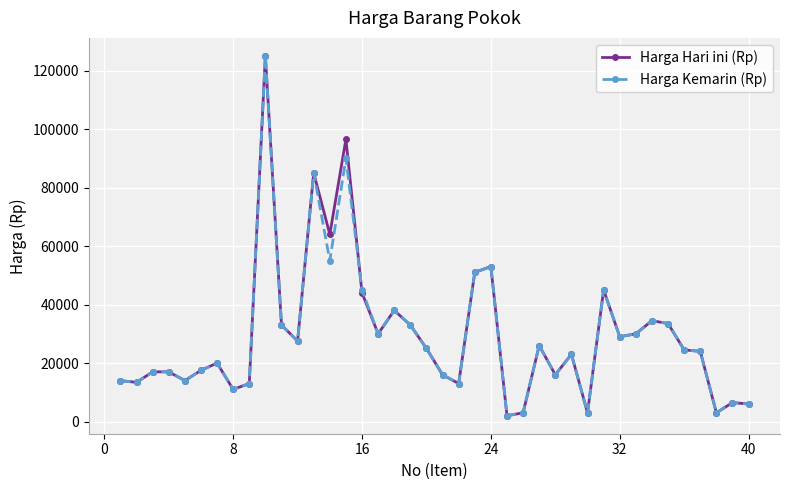

True or false: Harga Hari ini (Rp) has more than 0 points higher than both neighbors.

True